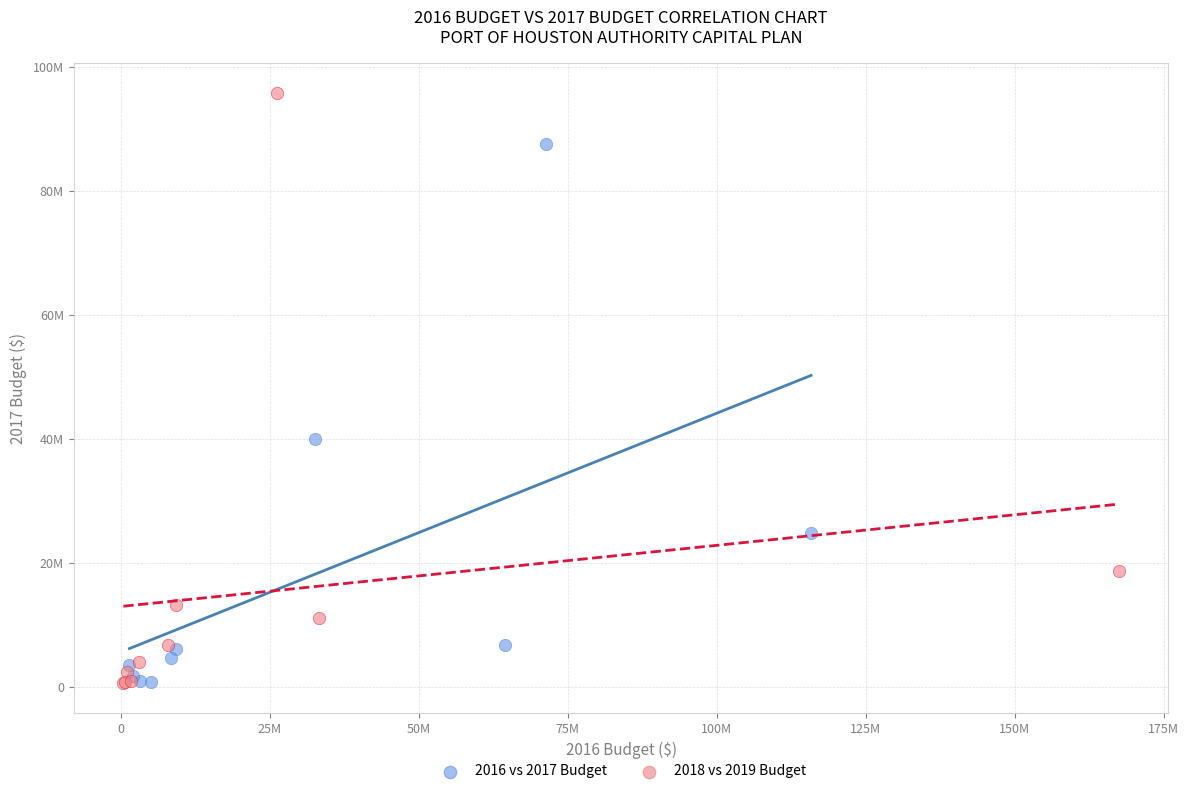

What are all the series names shown in the legend?

2016 vs 2017 Budget, 2018 vs 2019 Budget